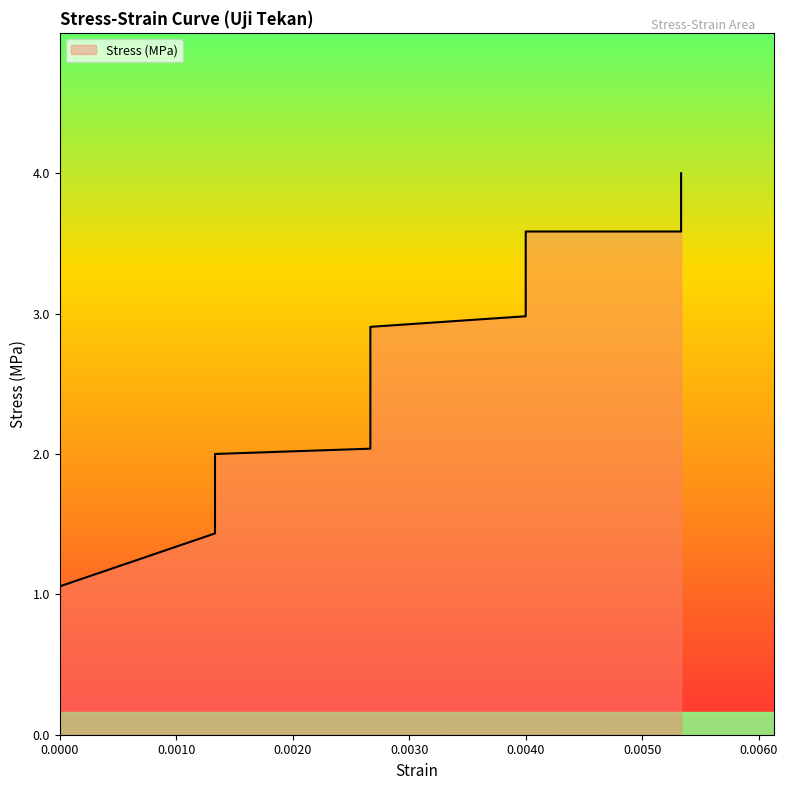

How many values exceed 2?

17